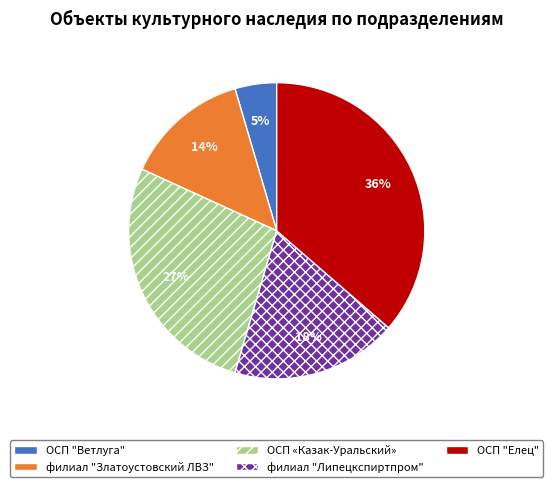

What is the ratio of the value at филиал "Златоустовский ЛВЗ" to the value at ОСП "Елец"?

0.4